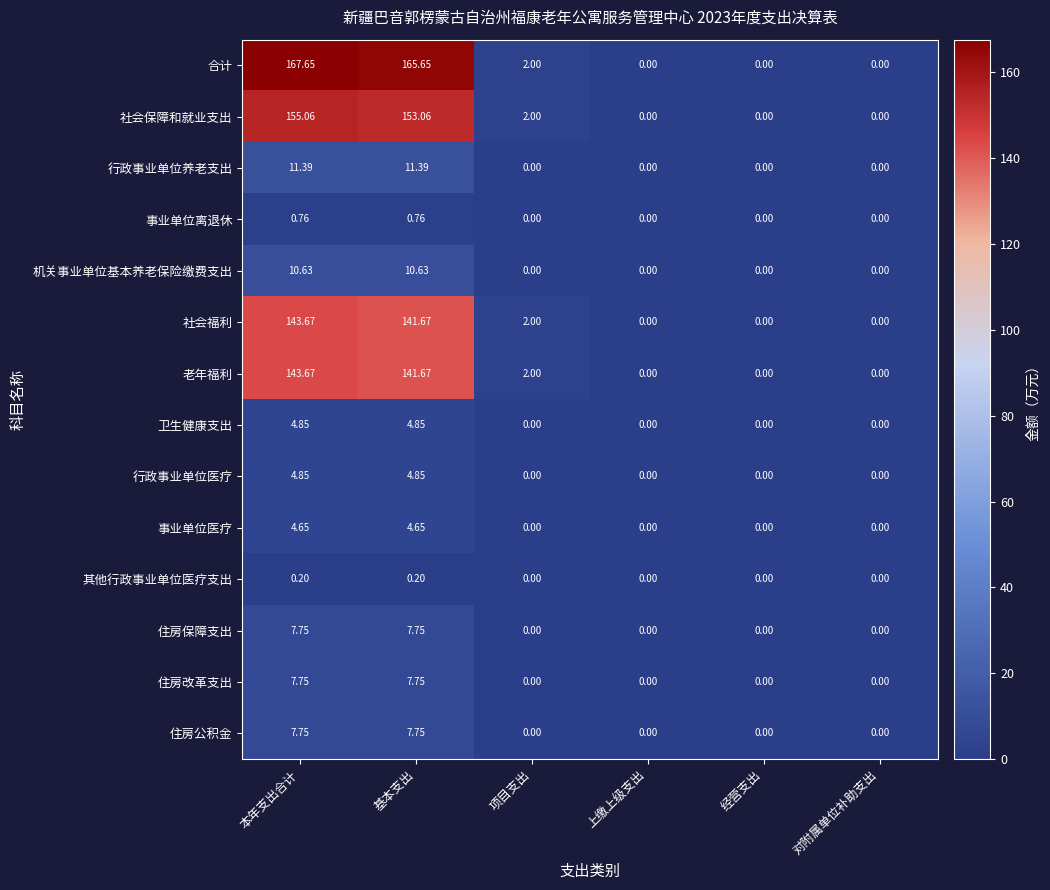

At which label is 社会福利 closest to 71?

项目支出